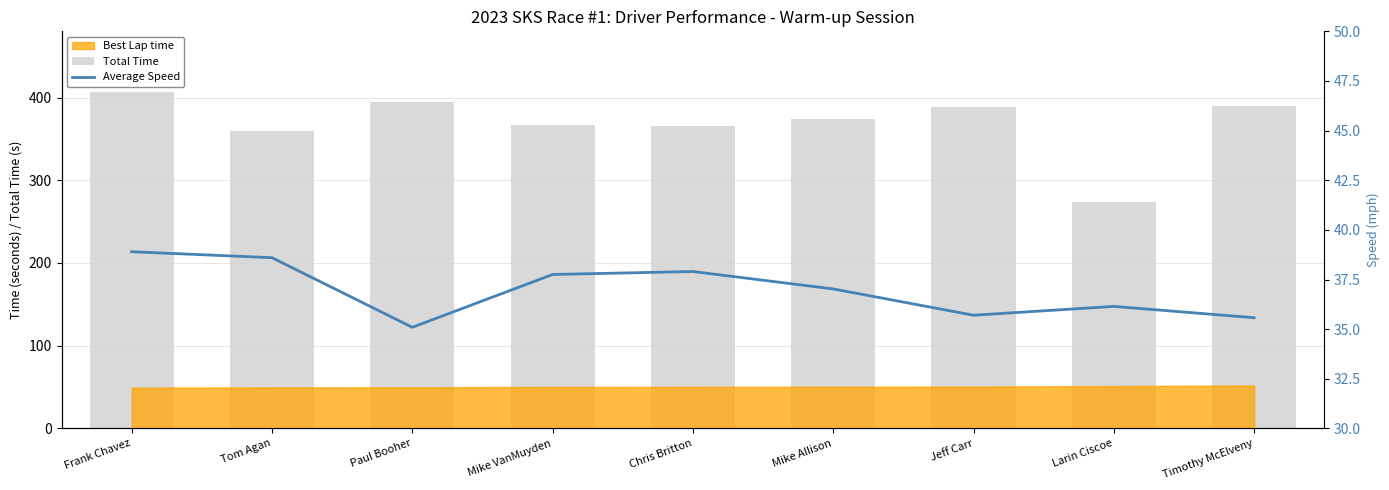

Where does the Total Time series first go above 374?

Frank Chavez